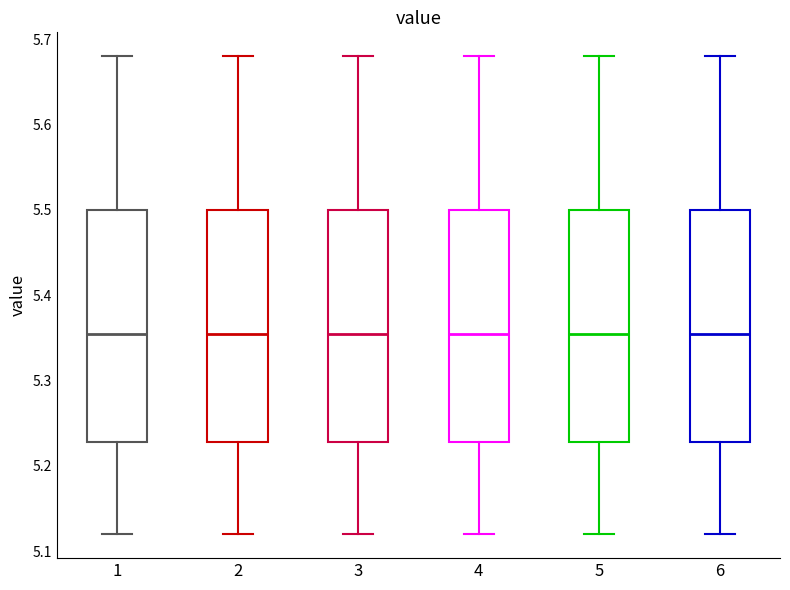

Where is the lower edge of the box at x = 6 on the y-axis? The values are not printed on the chart, so give them approximately, as read against the axis.

5.23